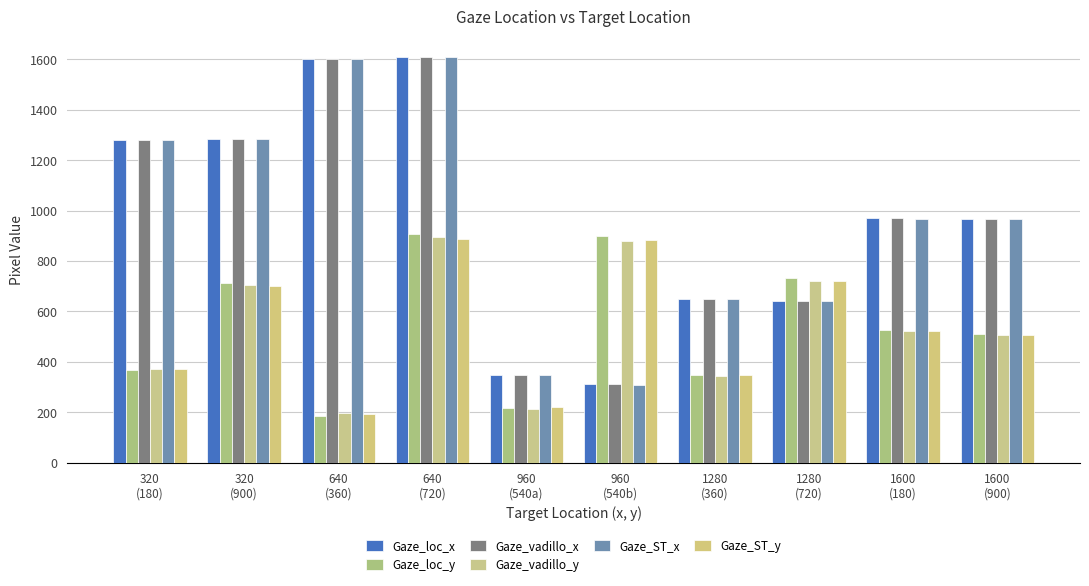

How many data points in Gaze_vadillo_x are less than 968?

5